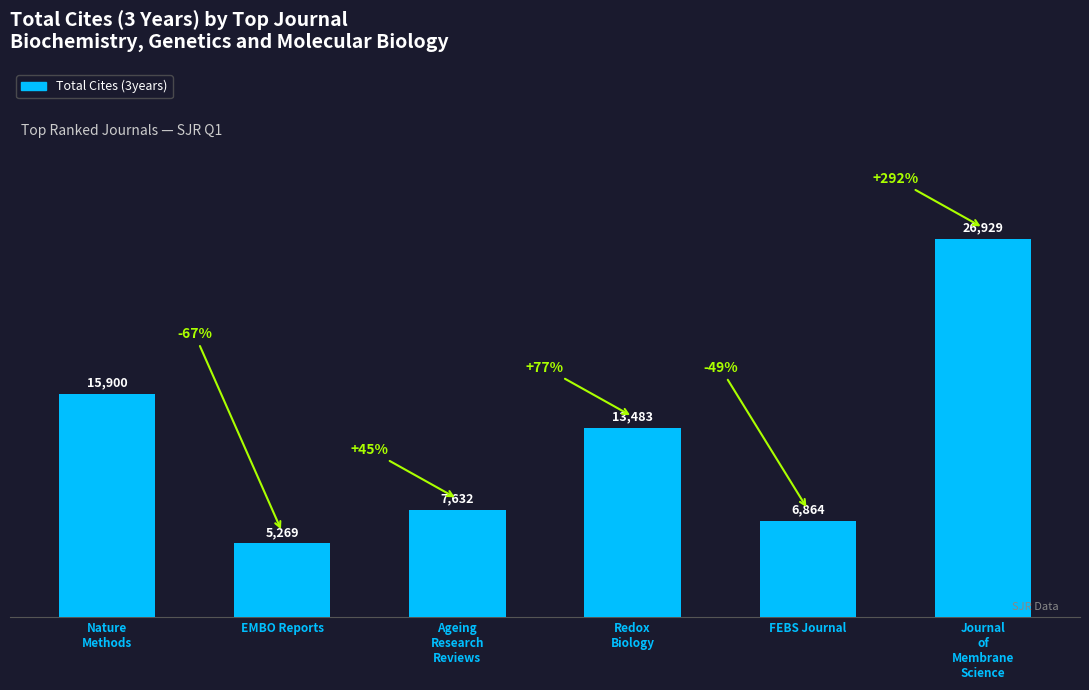

True or false: the data shows 8006 at EMBO Reports.

False